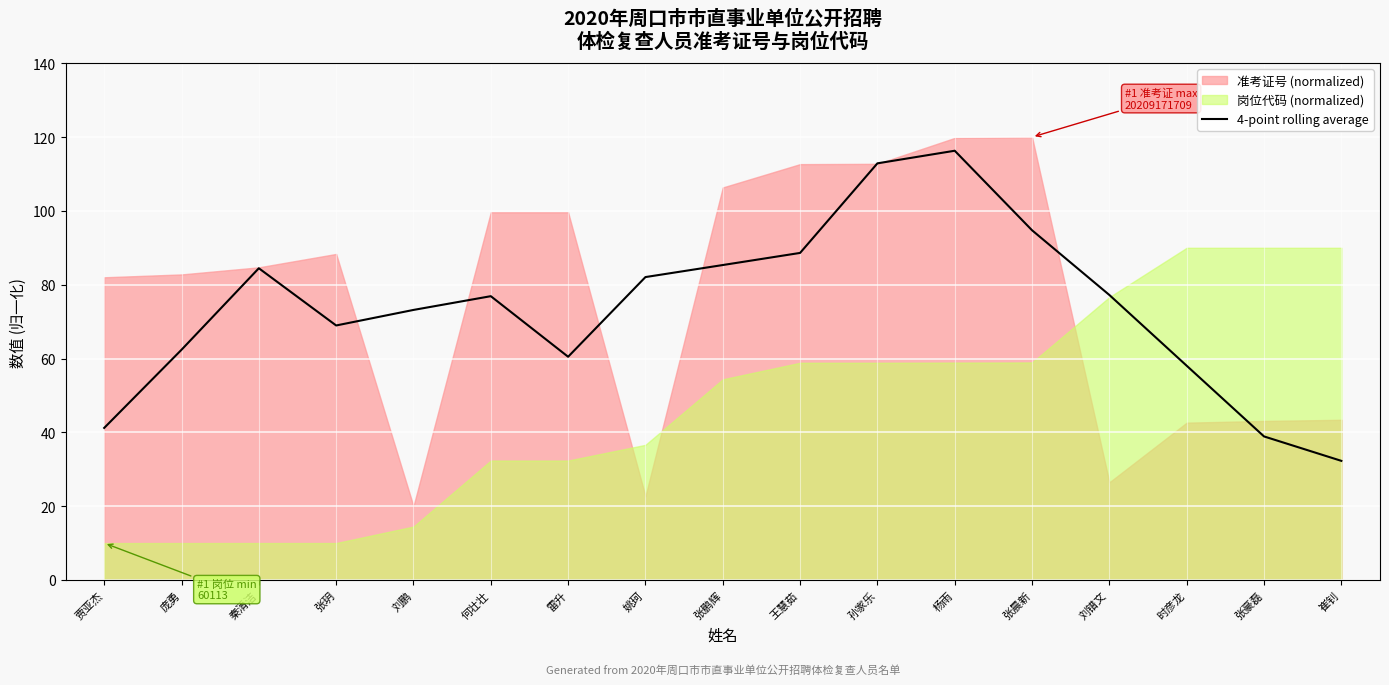

What is the lowest value of the 4-point rolling average series?

32.3